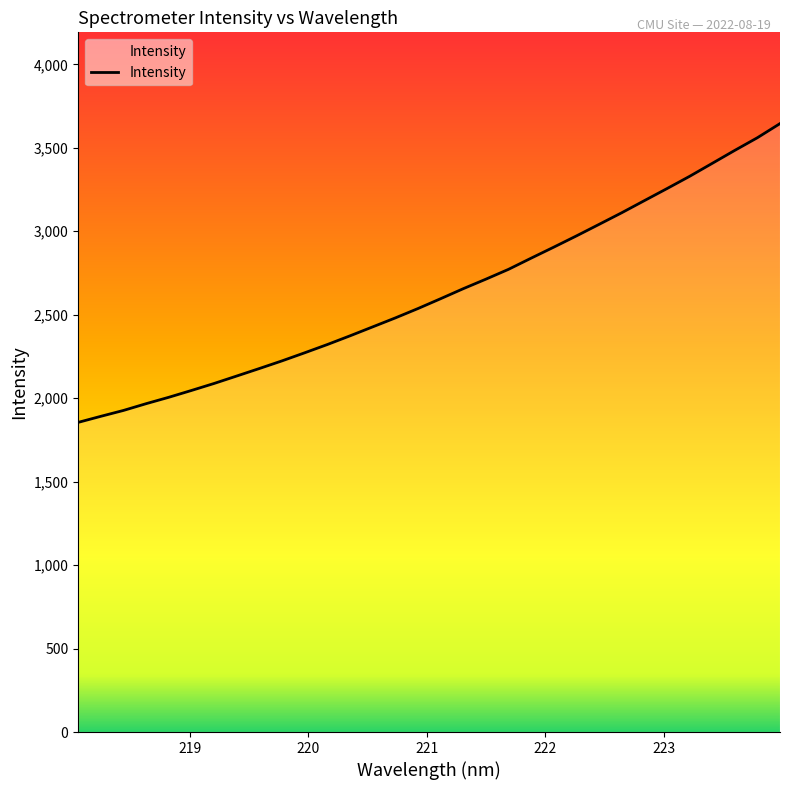

Reading left to right, extract all data points from this chart.

1855.0	1891.2	1926.5	1967.0	2005.3	2046.2	2088.2	2132.8	2177.8	2223.6	2271.9	2321.4	2373.5	2427.1	2480.8	2536.9	2595.8	2655.8	2712.9	2771.8	2838.8	2904.7	2972.0	3041.0	3110.6	3183.0	3255.3	3328.7	3406.4	3484.3	3560.2	3644.8